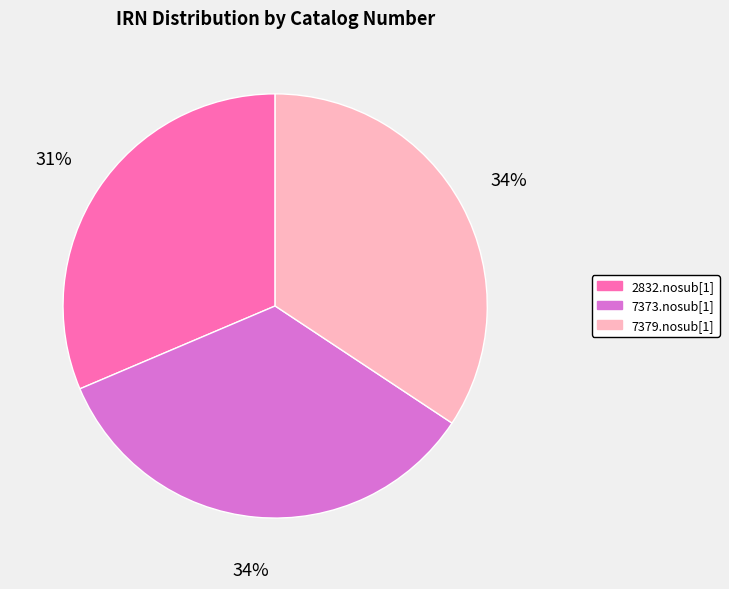

Is the sum of 2832.nosub[1] and 7379.nosub[1] greater than half?

Yes